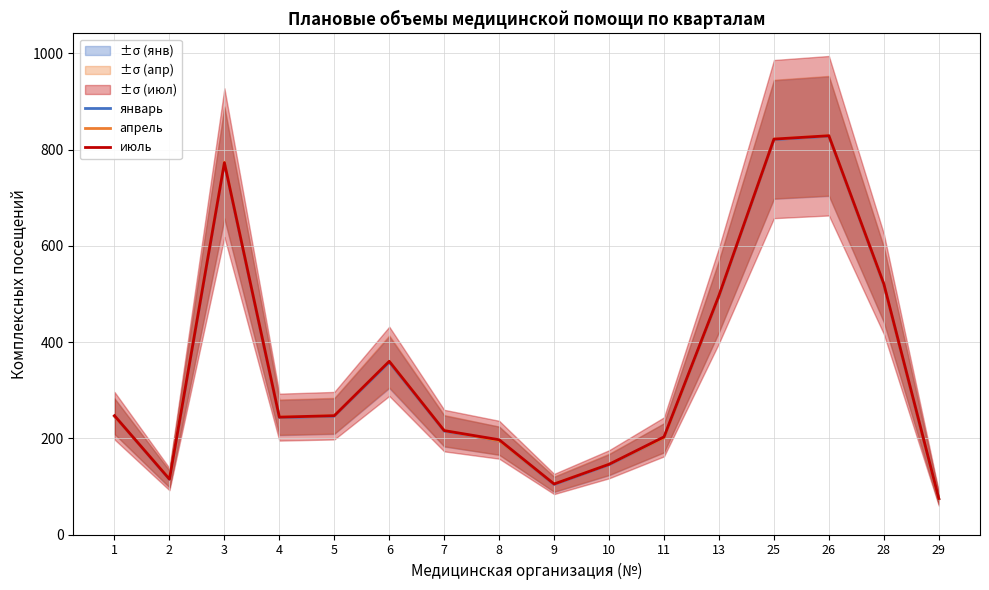

True or false: июль has a value of 146 at 10.

True